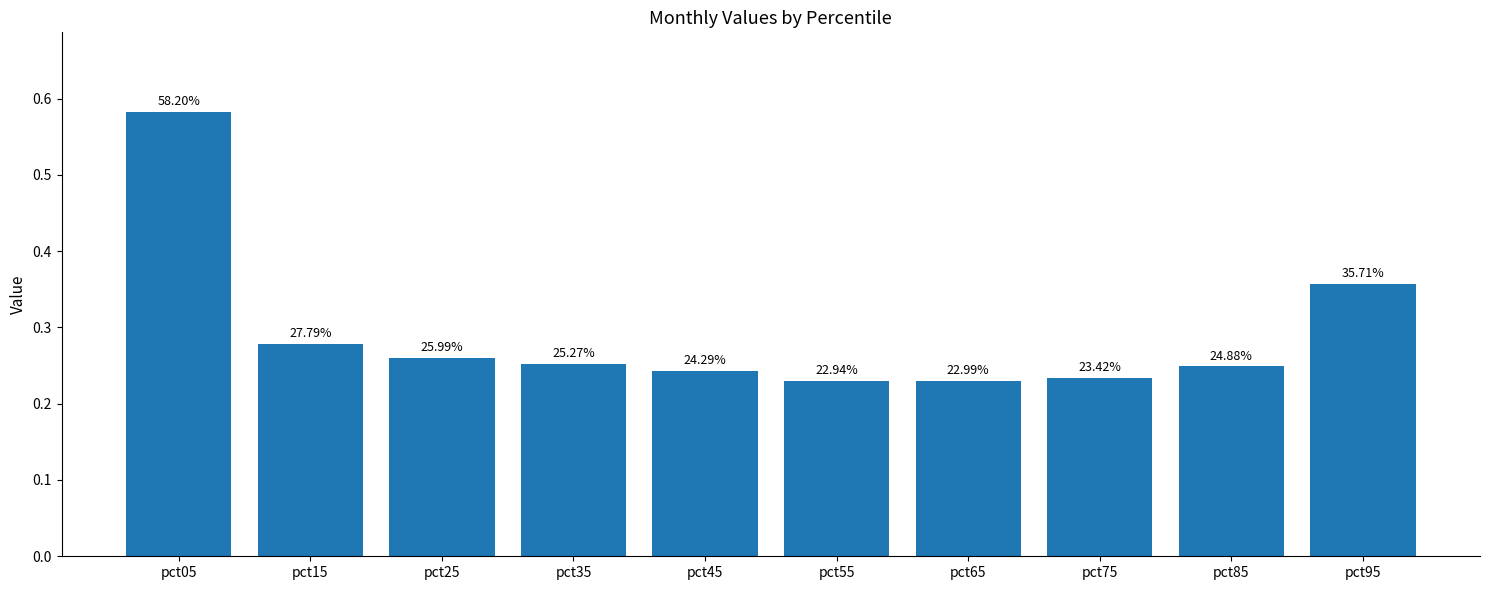

What is the value of the 4th bar from the left?

0.3